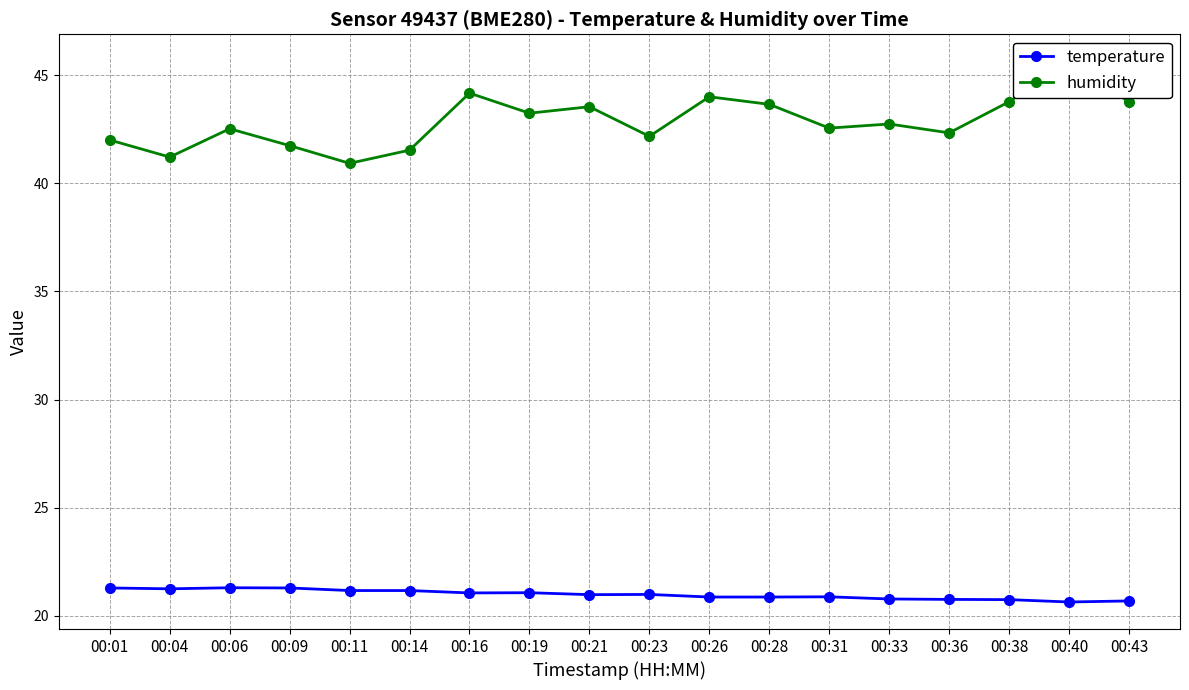

What is the value of the temperature point at the 15th from the left?

20.8